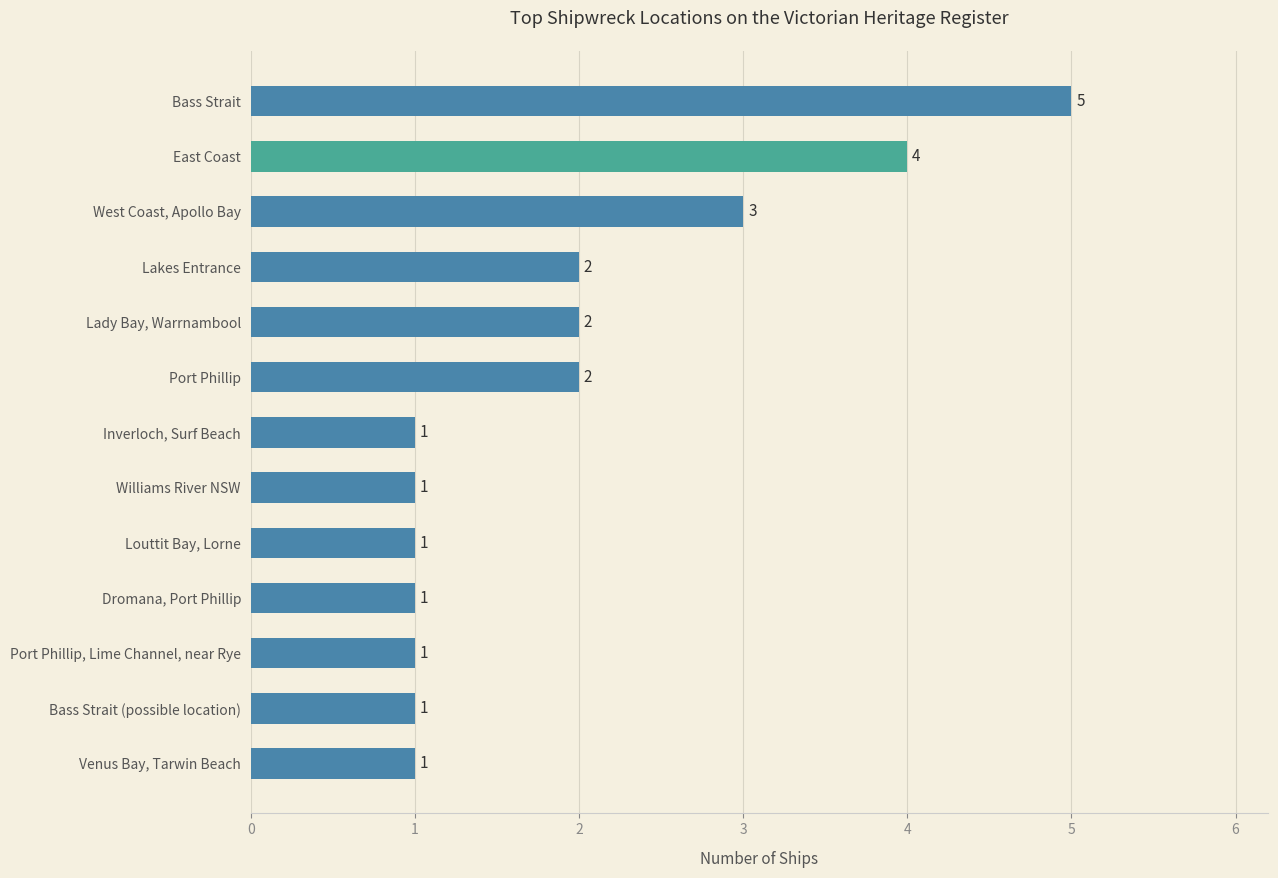

What is the maximum value shown in the chart?

5